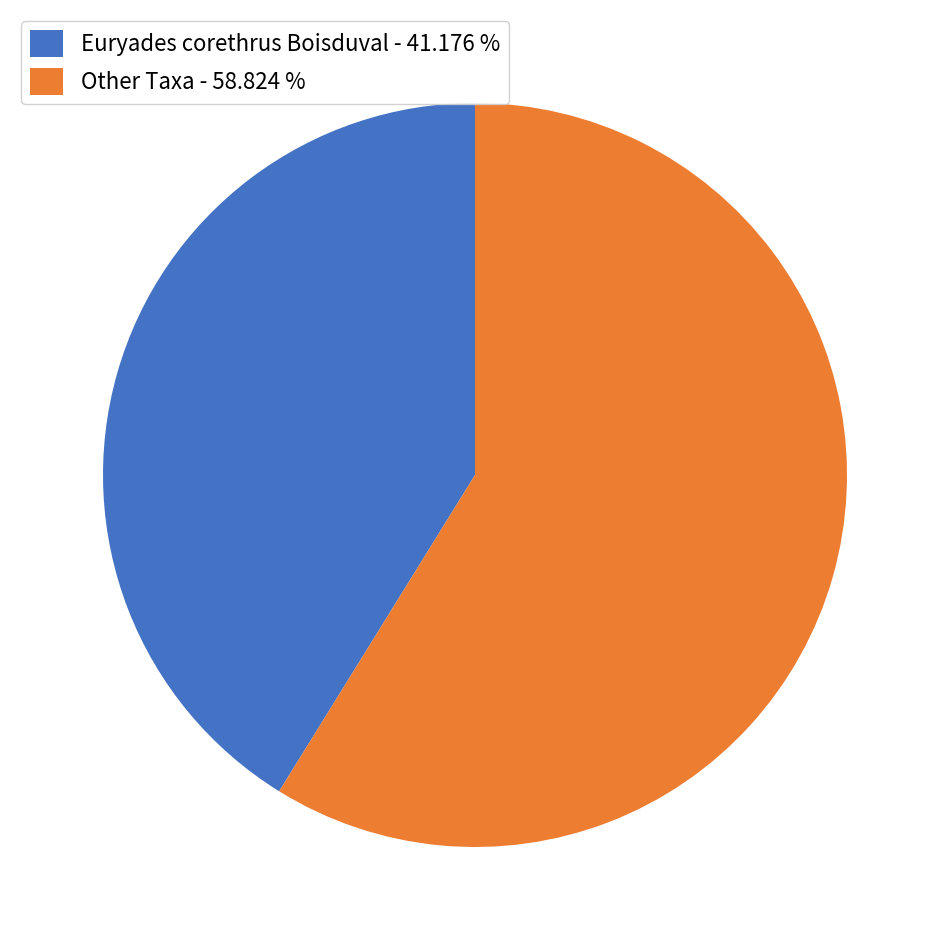

Between Euryades corethrus Boisduval - 41.176 % and Other Taxa - 58.824 %, which is larger?

Other Taxa - 58.824 %